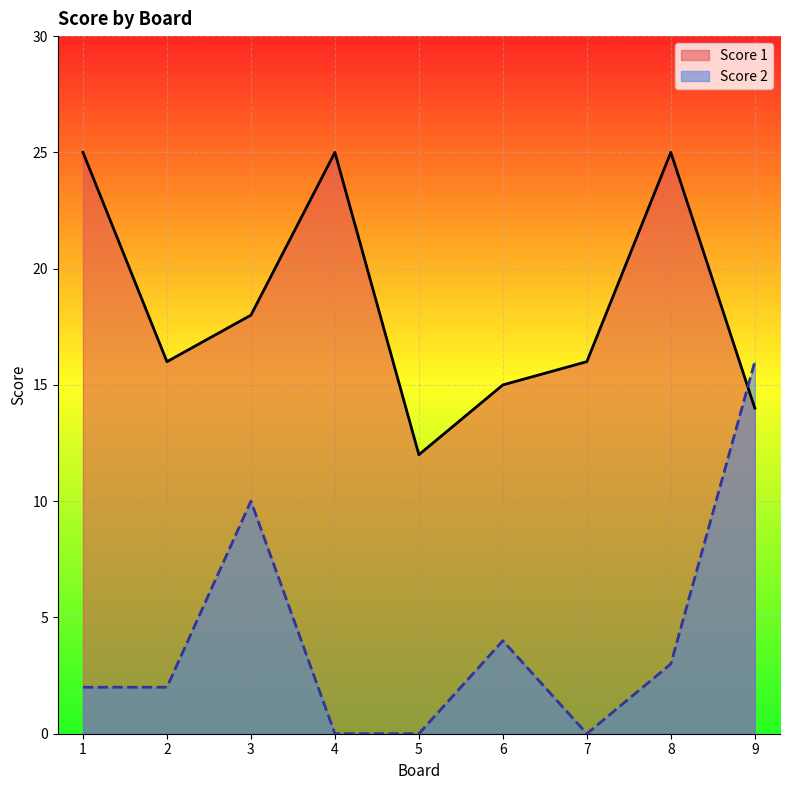

Does the chart display data point markers on the line(s)?

No